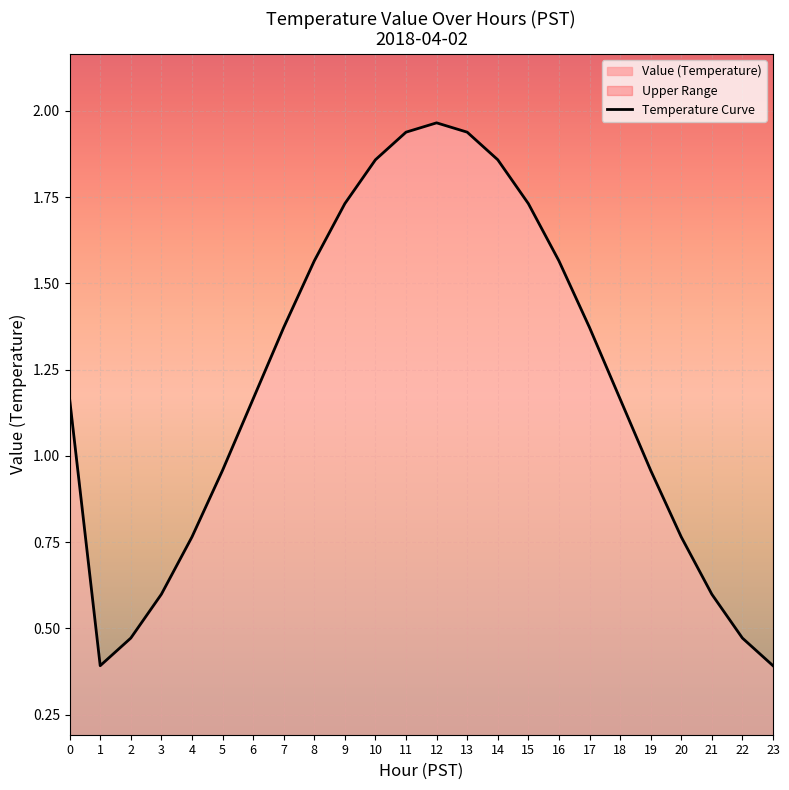

What is the greatest value displayed?

2.0